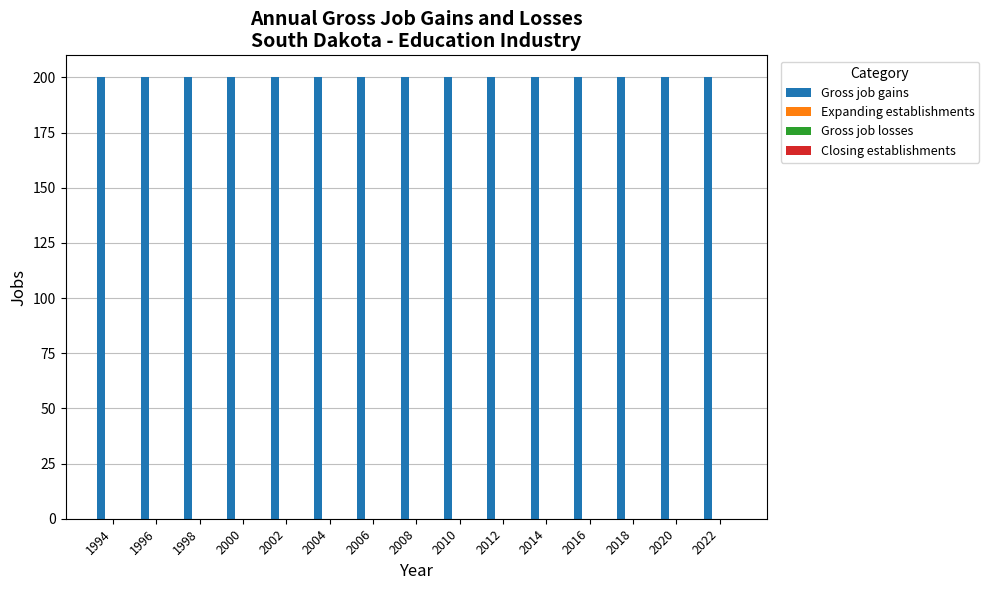

Does the chart contain stacked bars?

No